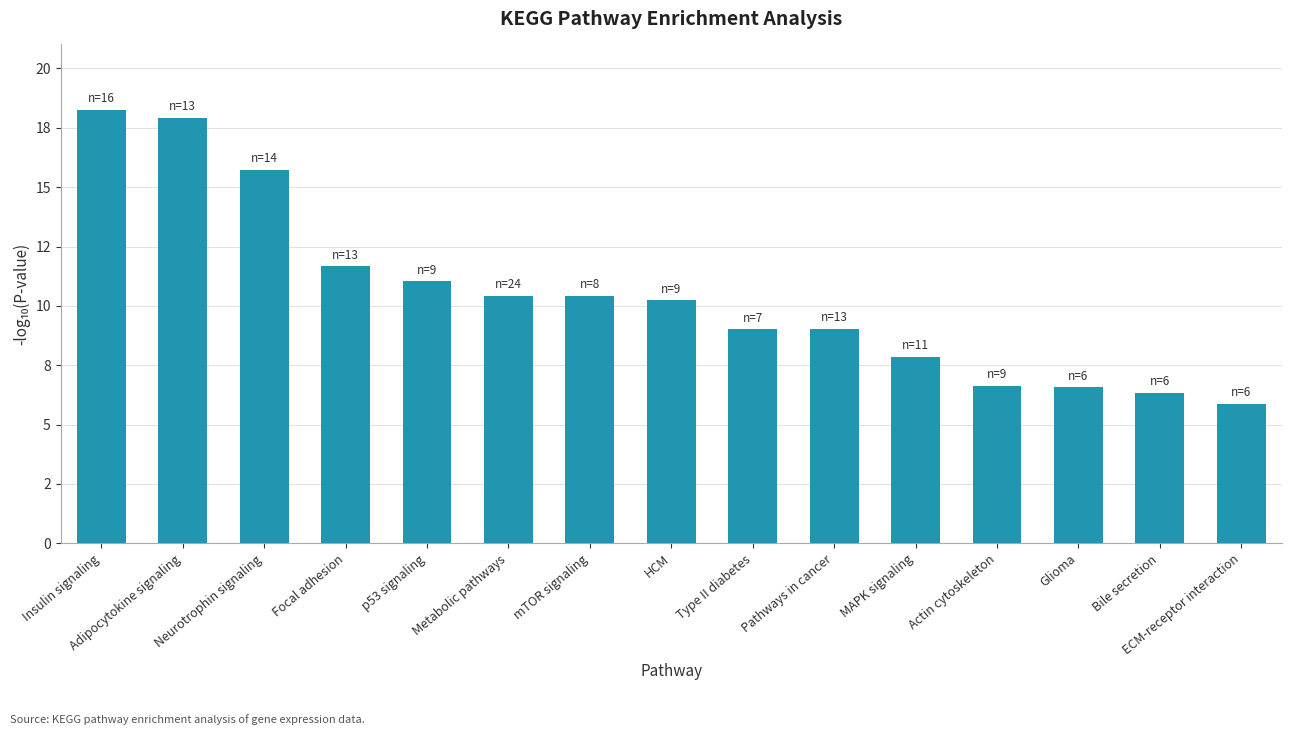

List the labels in order of value, largest first.

Insulin signaling, Adipocytokine signaling, Neurotrophin signaling, Focal adhesion, p53 signaling, Metabolic pathways, mTOR signaling, HCM, Pathways in cancer, Type II diabetes, MAPK signaling, Actin cytoskeleton, Glioma, Bile secretion, ECM-receptor interaction